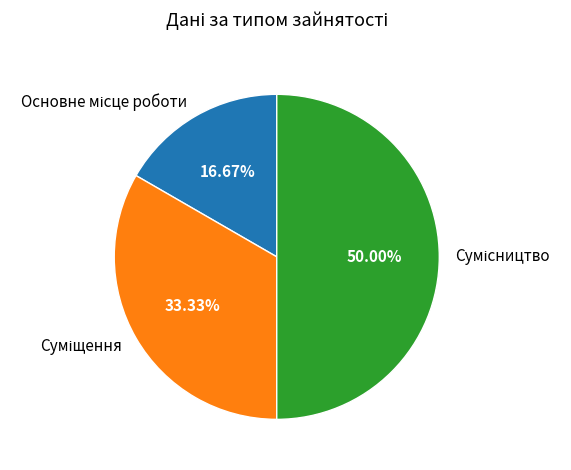

What is the largest slice in the pie chart?

Сумісництво